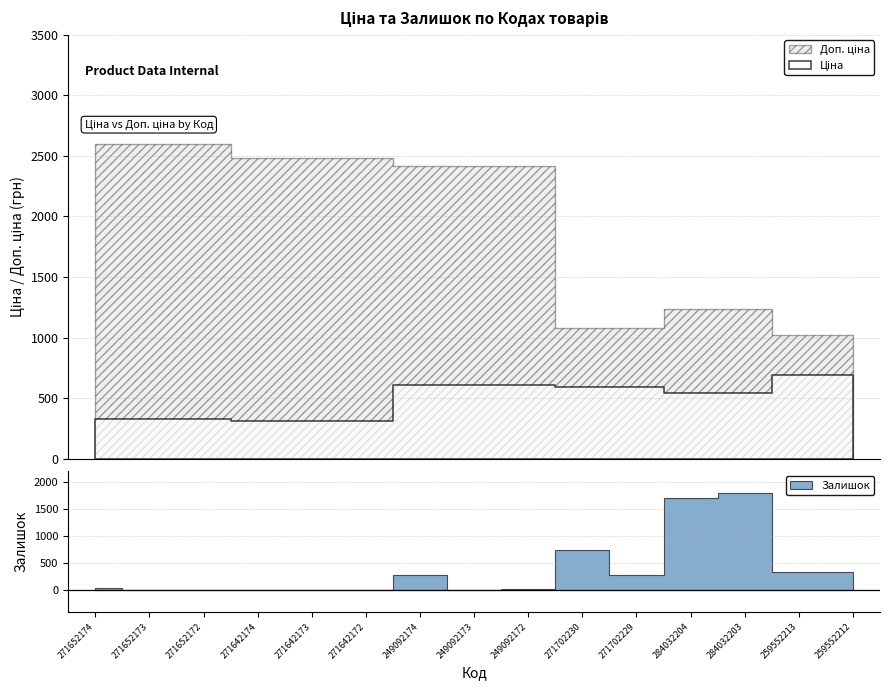

What is the difference between the highest and lowest values at 249092172?

2393.8